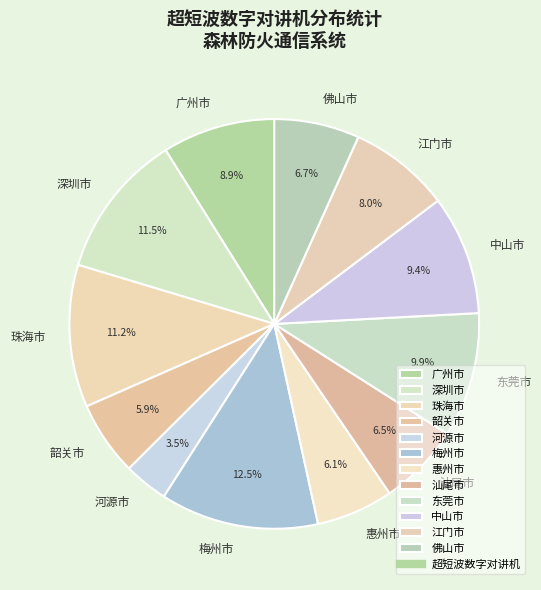

To the nearest percent, what is the difference between the 汕尾市 and 梅州市 slice percentages?

6%